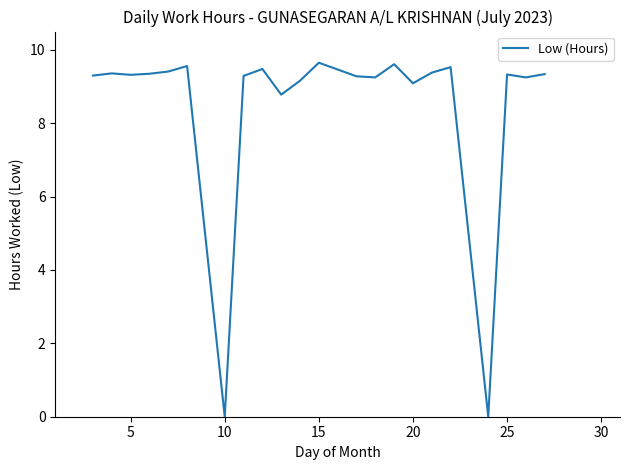

What is the maximum value shown in the chart?

9.7